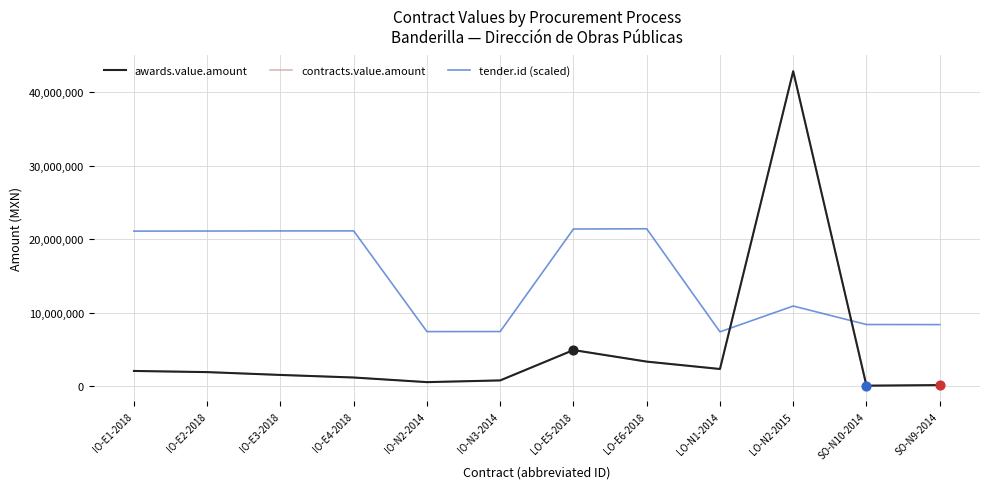

Does the chart have visible grid lines?

Yes